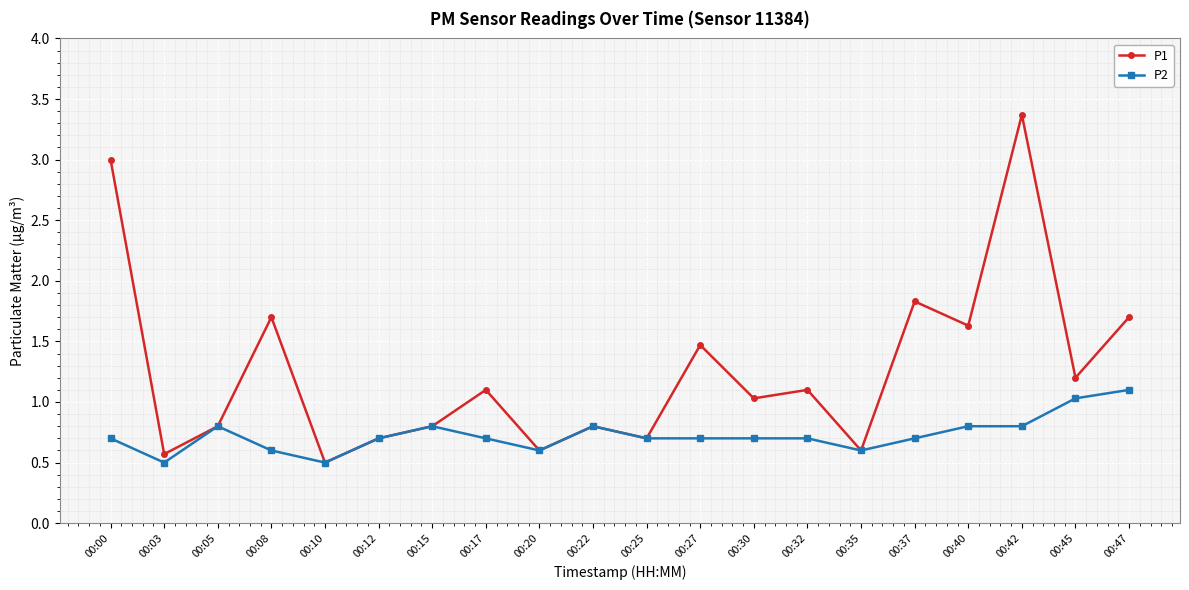

How many data points does each series have?

20